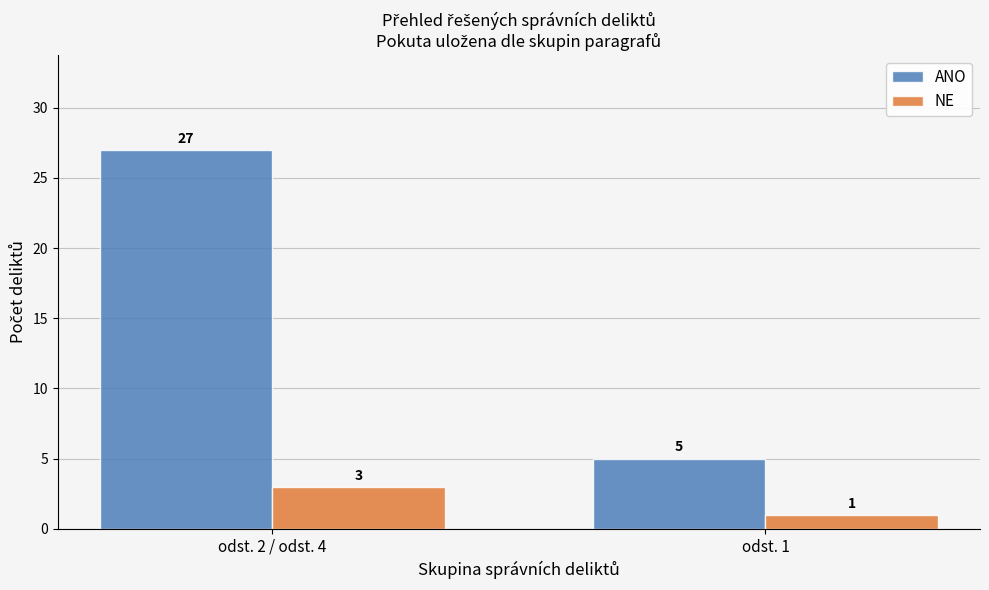

What is the sum of all NE values?

4